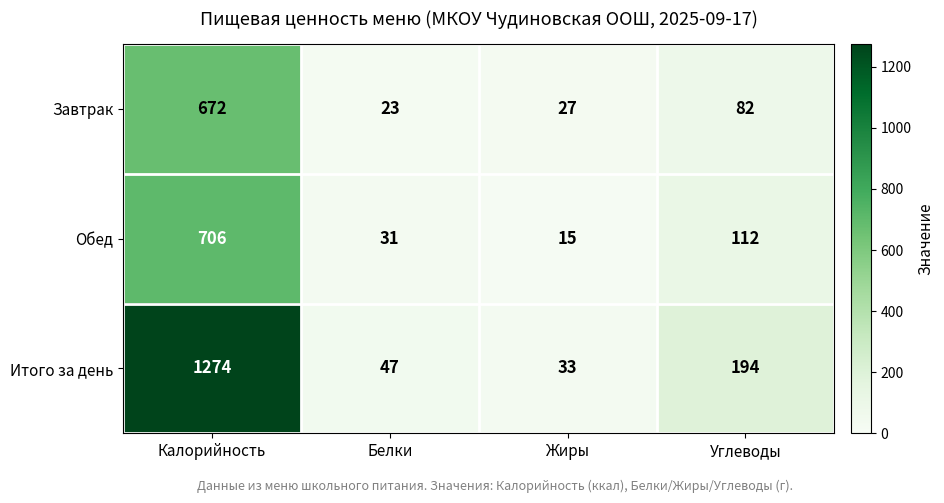

At how many categories does at least one series exceed 847?

1